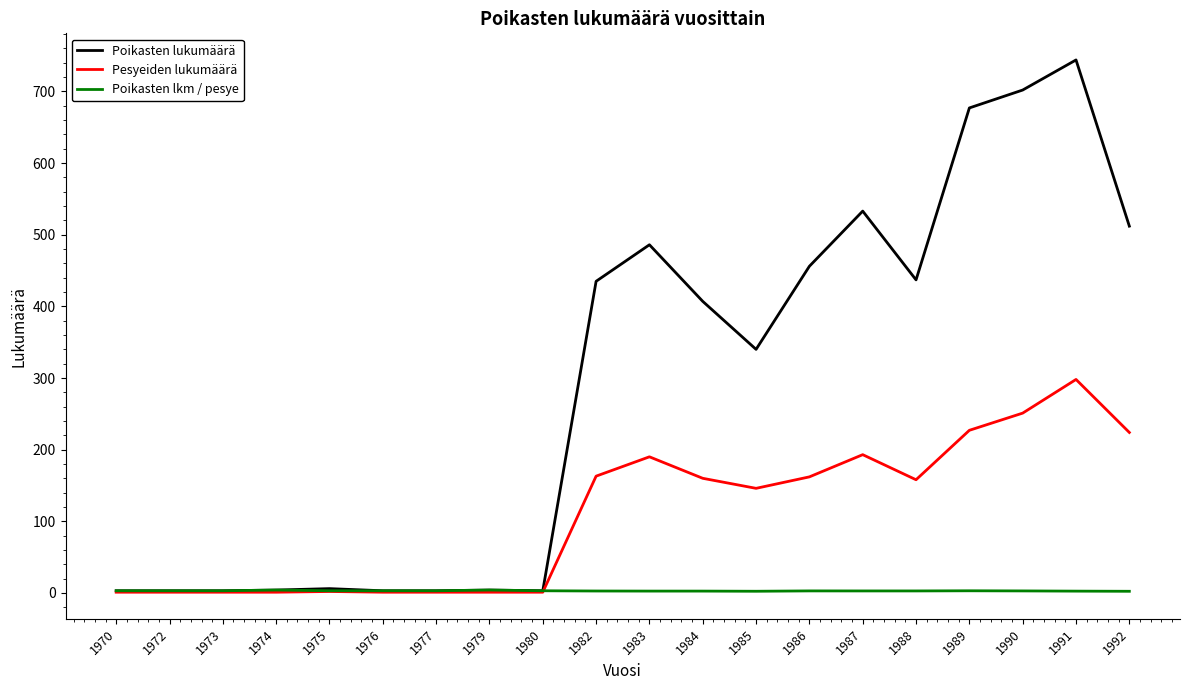

True or false: Pesyeiden lukumäärä has more than 0 interior local peaks.

True